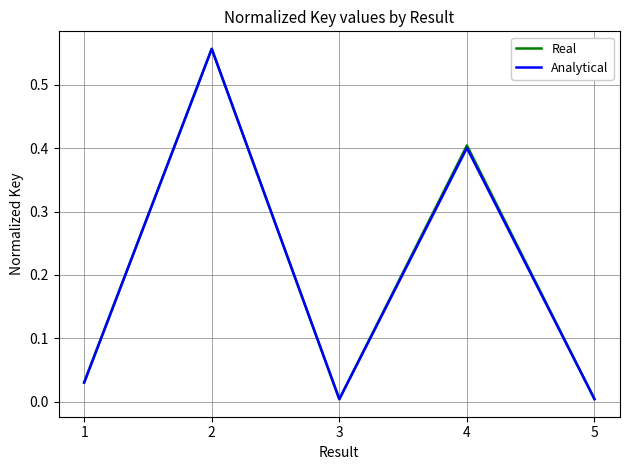

The value of Analytical at 4 is 0.1. True or false?

False